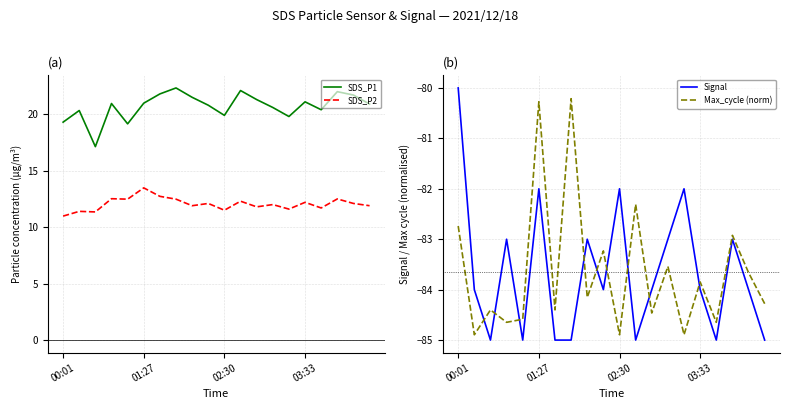

True or false: Signal has a value of -150.5 at 02:30.

False